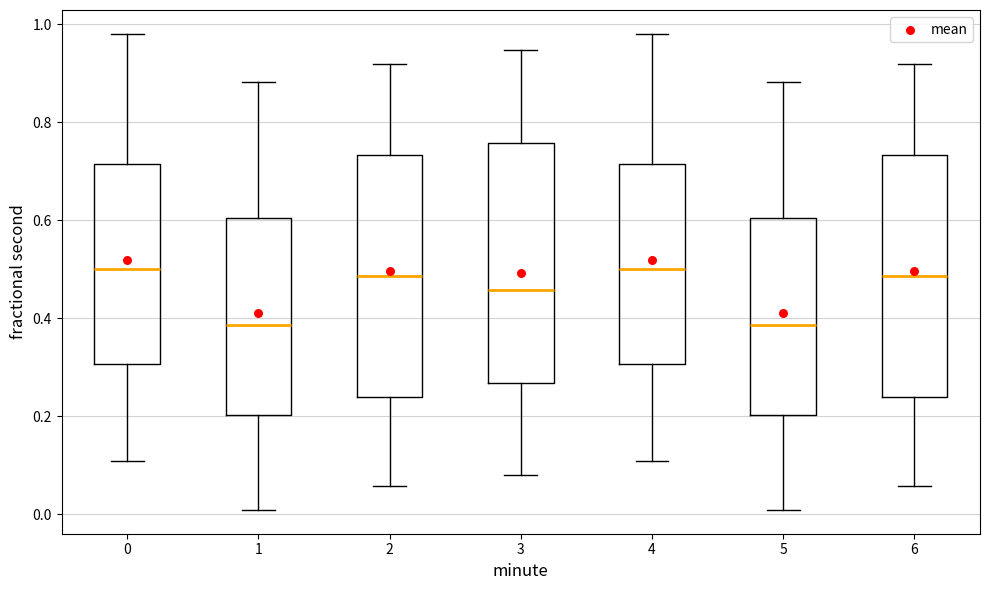

Where does the upper whisker of the box at x = 6 end on the y-axis? The values are not printed on the chart, so give them approximately, as read against the axis.

0.92